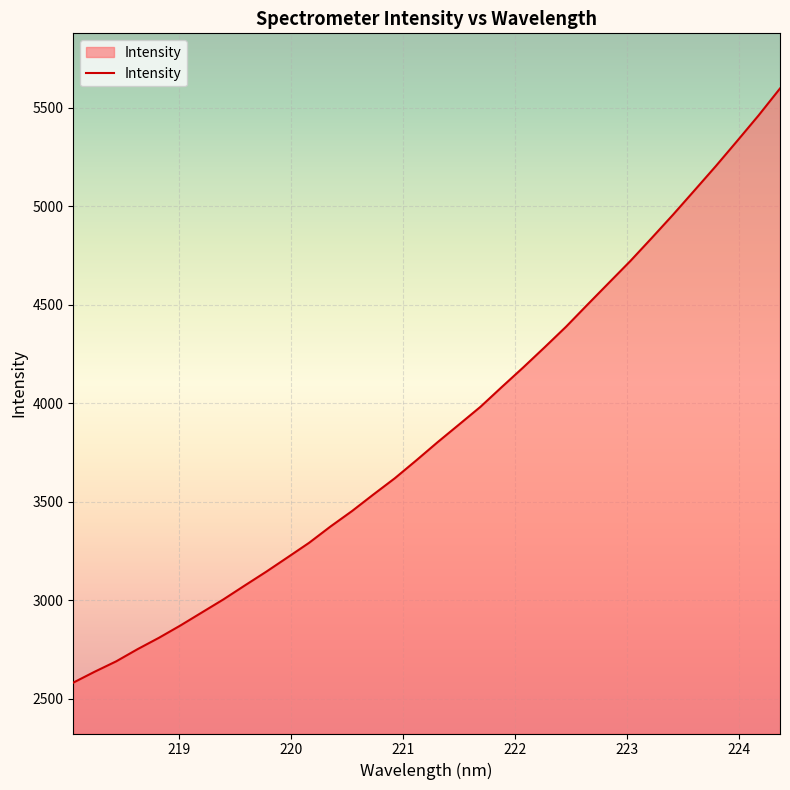

What is the smallest value displayed?

2581.5